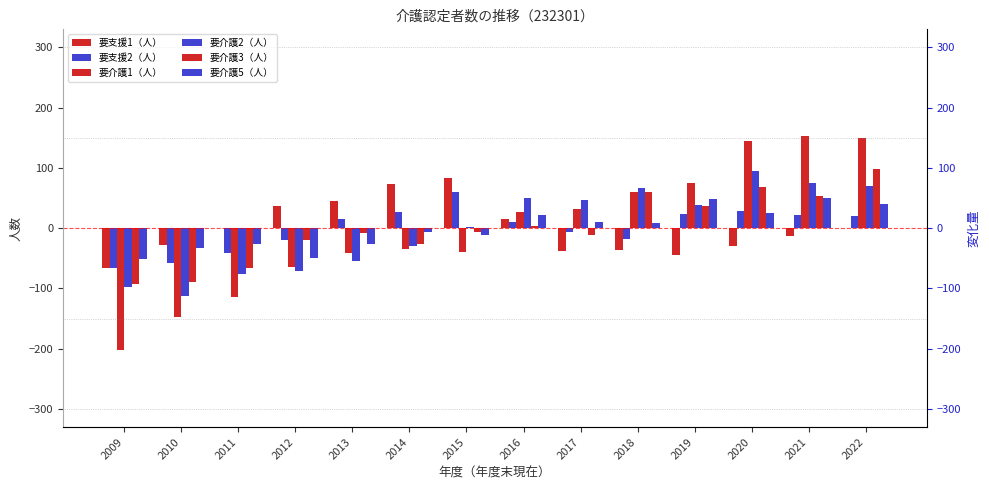

What are all the series names shown in the legend?

要支援1（人）, 要支援2（人）, 要介護1（人）, 要介護2（人）, 要介護3（人）, 要介護5（人）